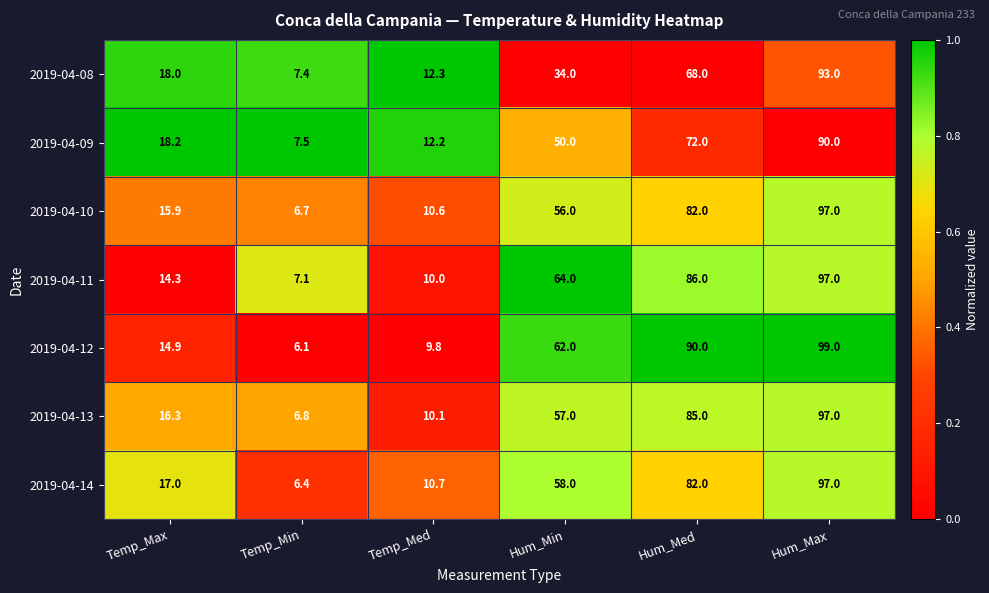

Read the 2019-04-14 value at Temp_Min.

6.4